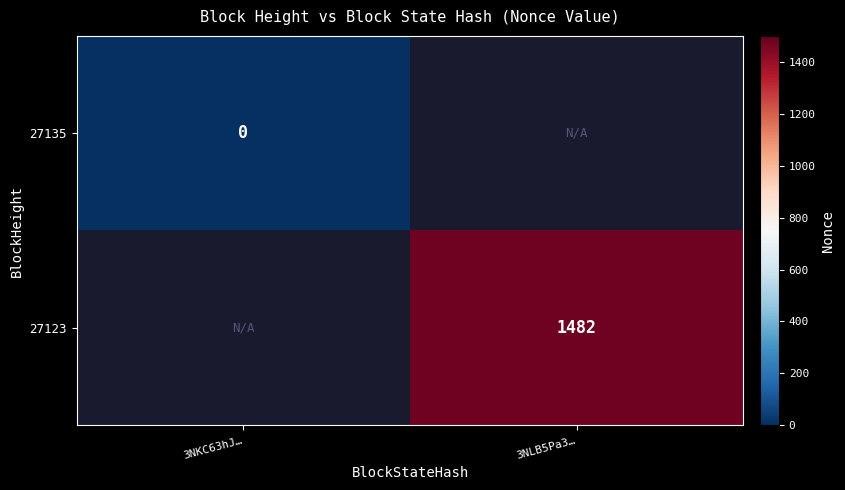

Is the value of 27123 at 3NLB5Pa3… greater than the value of 27135 at 3NLB5Pa3…?

No